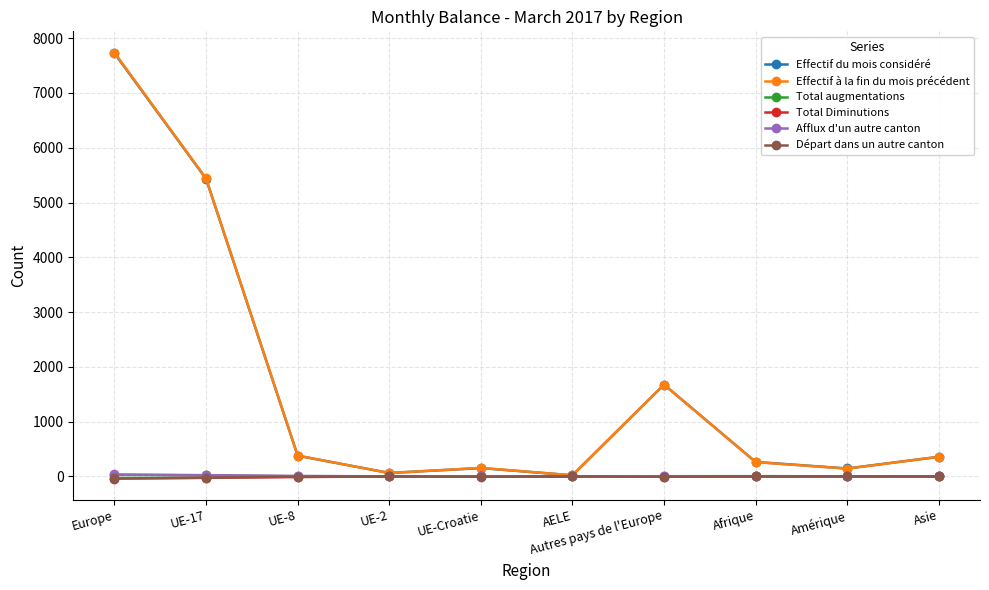

What is the maximum value shown in the chart?

7736